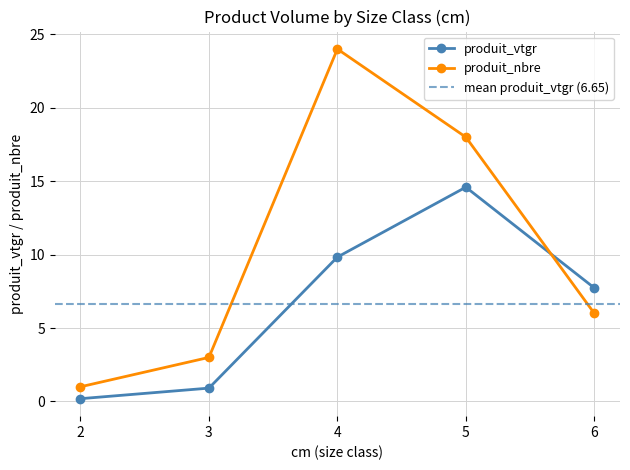

How many values in the produit_vtgr series are below 7?

2